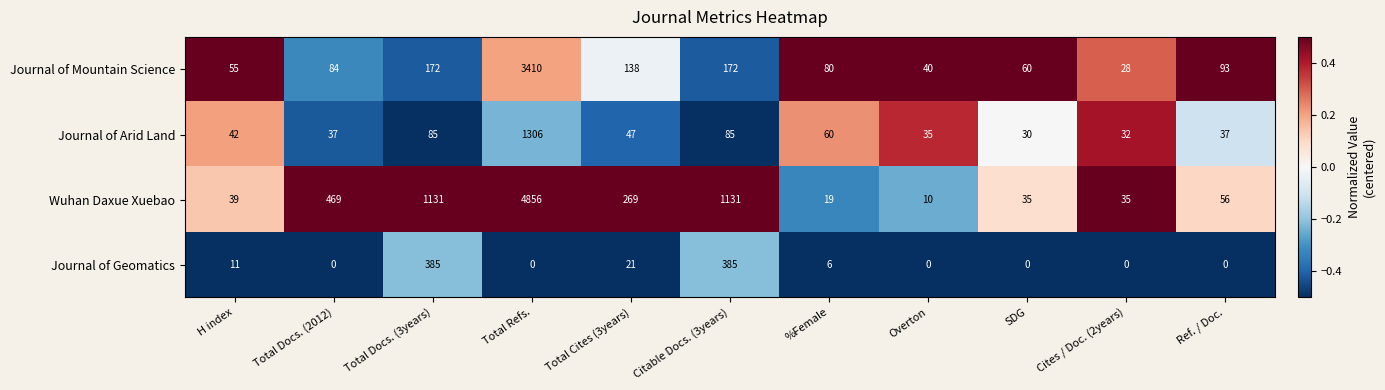

What is the maximum value for Journal of Mountain Science?

3410